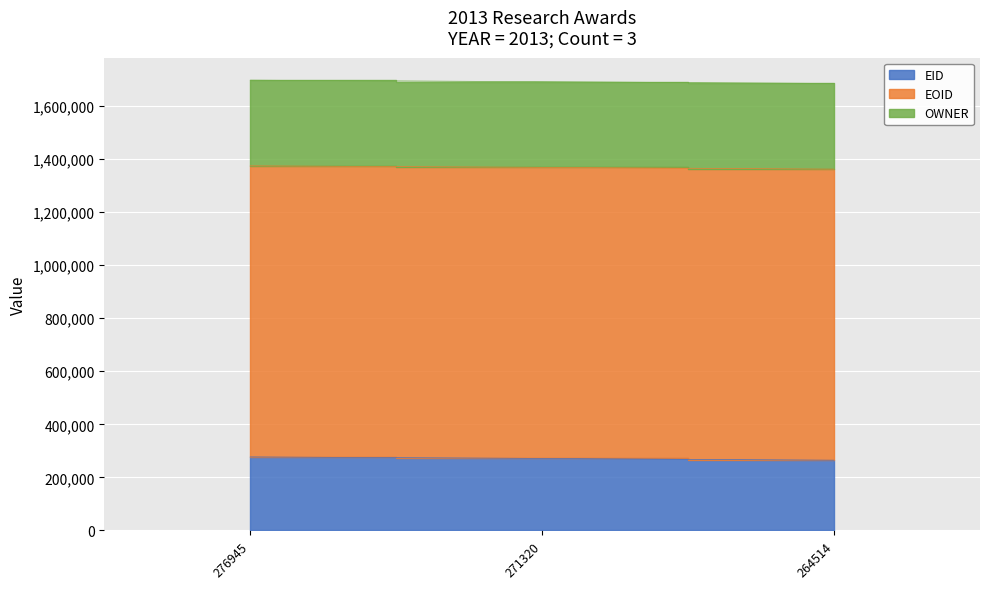

How many lines are shown in the chart?

3